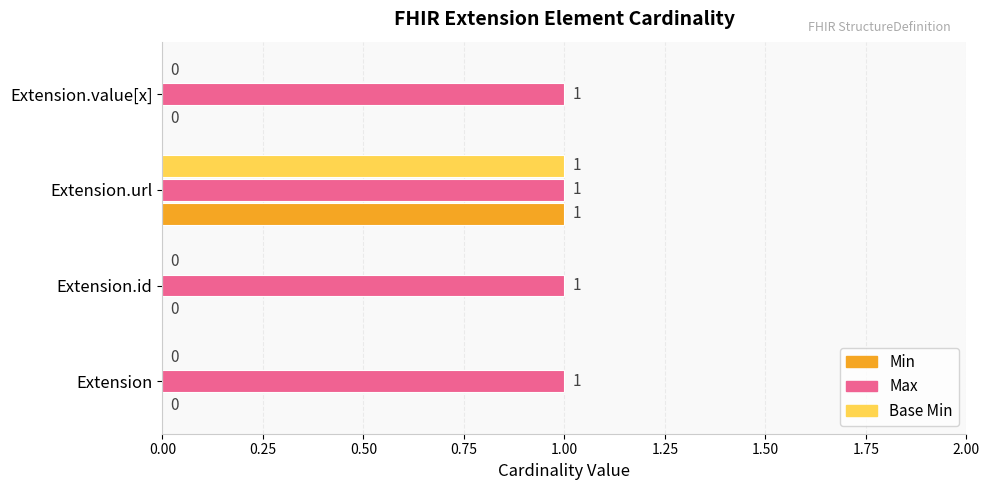

The value of Base Min at Extension.value[x] is 0. True or false?

True